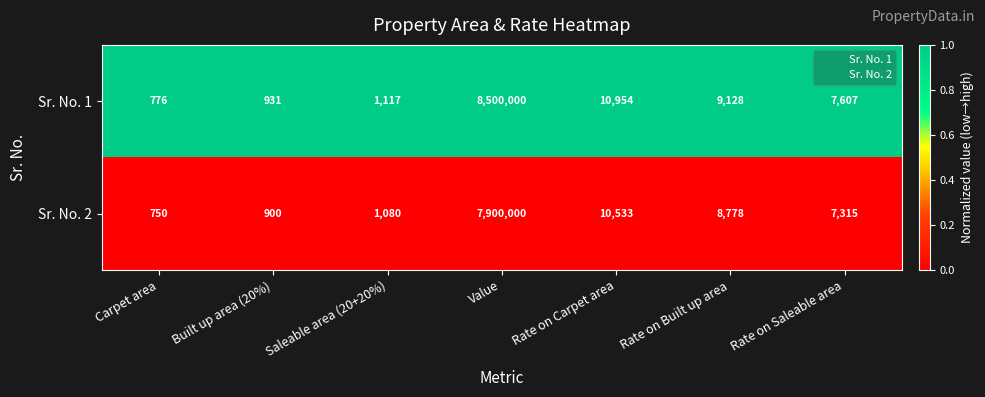

Which category has the highest value in the Sr. No. 2 series?

Value